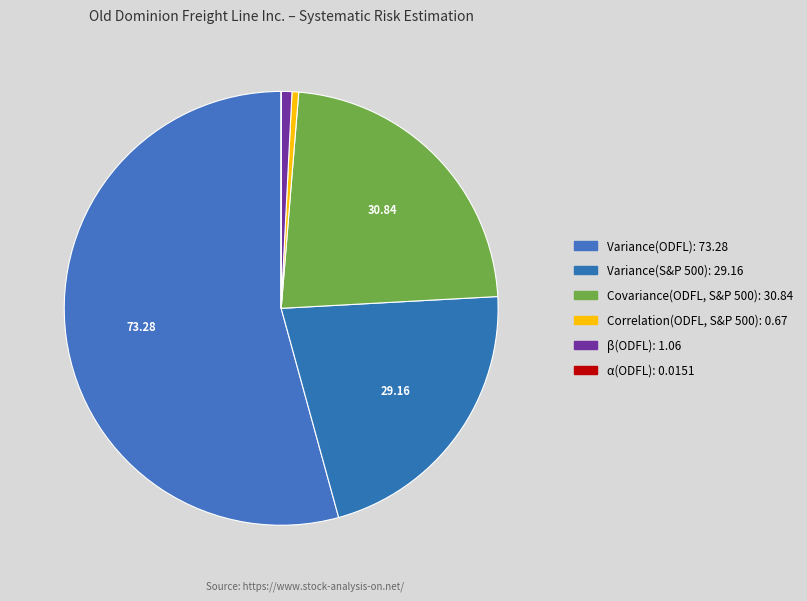

What portion of the pie excludes α(ODFL)?

100.0%